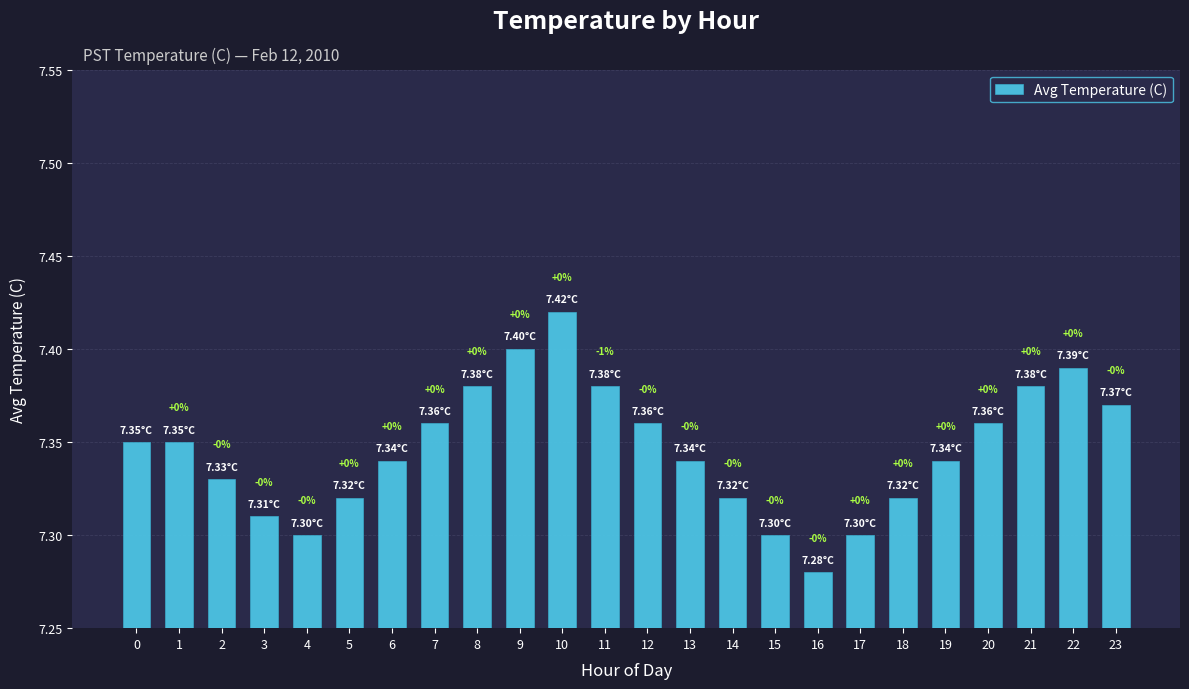

How many bars are there in total?

24